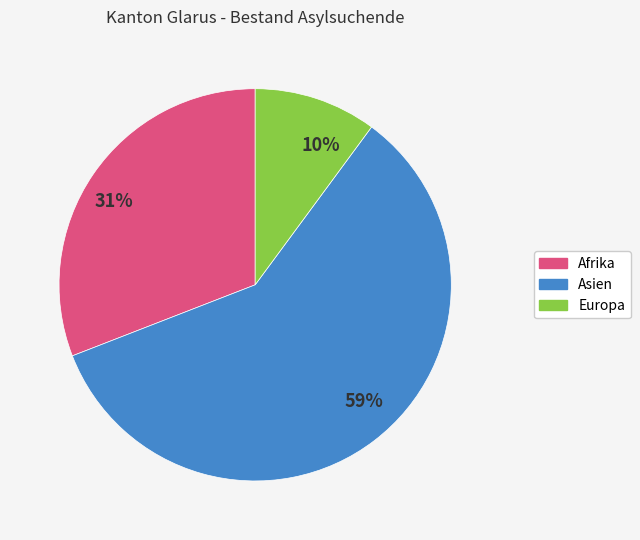

Which category accounts for the majority?

59%